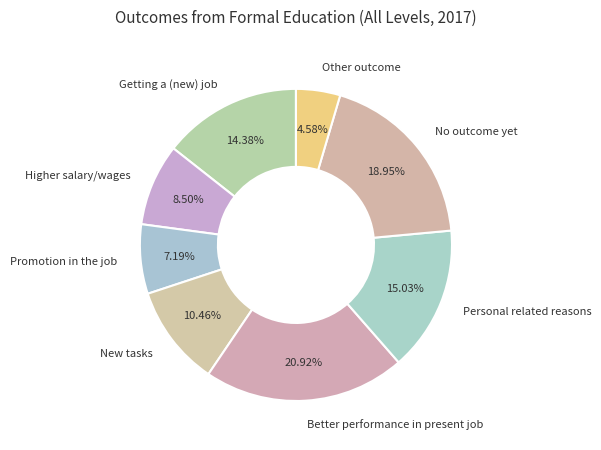

To the nearest percent, what is the difference between the largest and smallest slice percentages?

16%